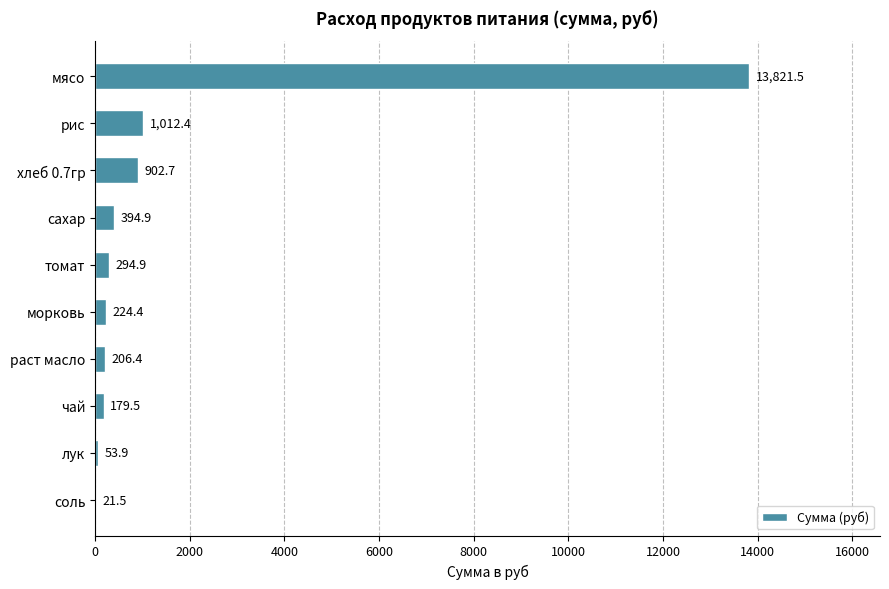

The chart shows a value of 179.5 at чай. True or false?

True